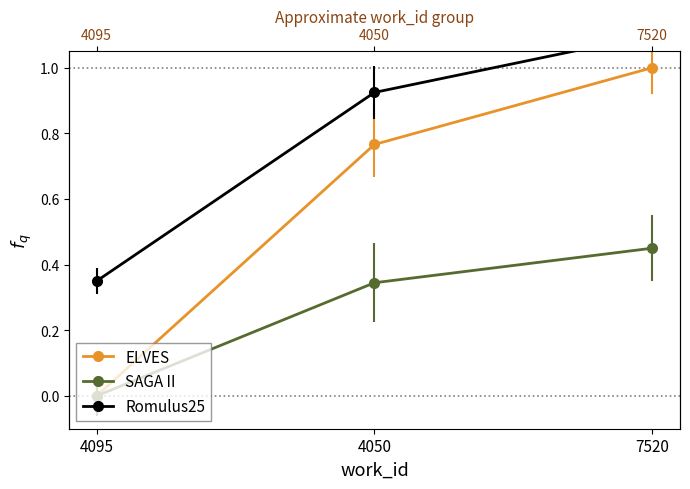

What is the total value across all series at 4050?

2.0